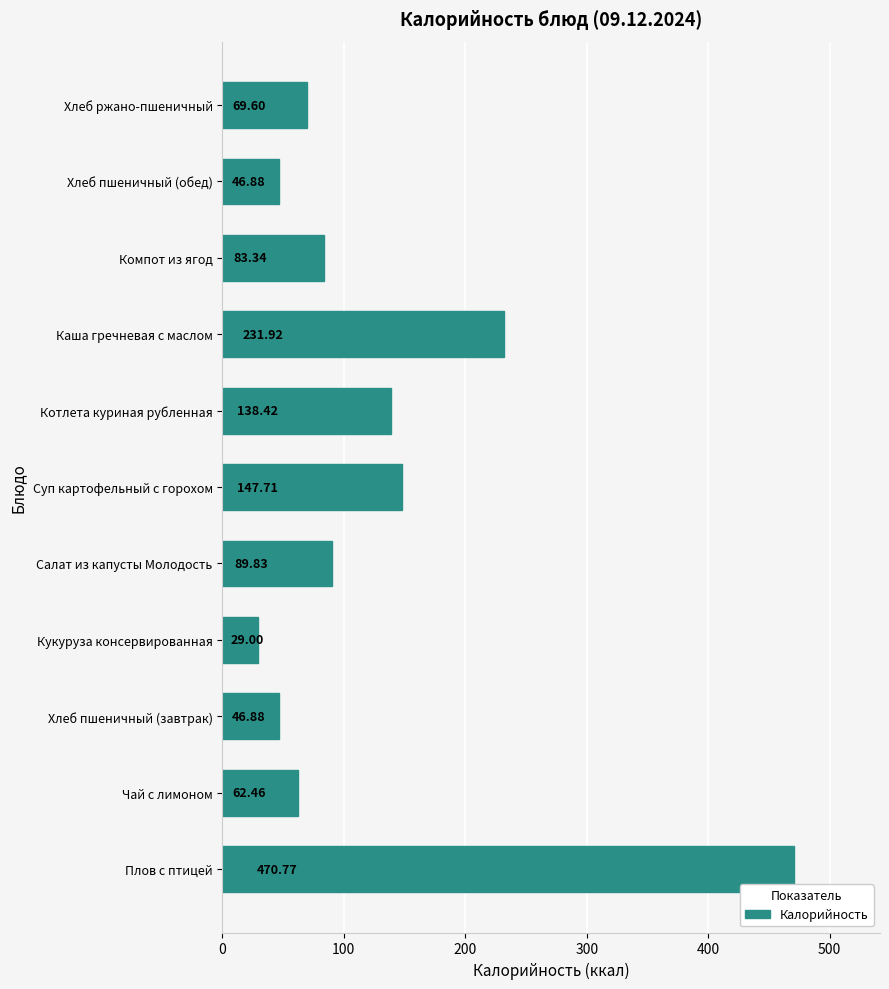

What is the change in value from Кукуруза консервированная to Компот из ягод?

+54.3